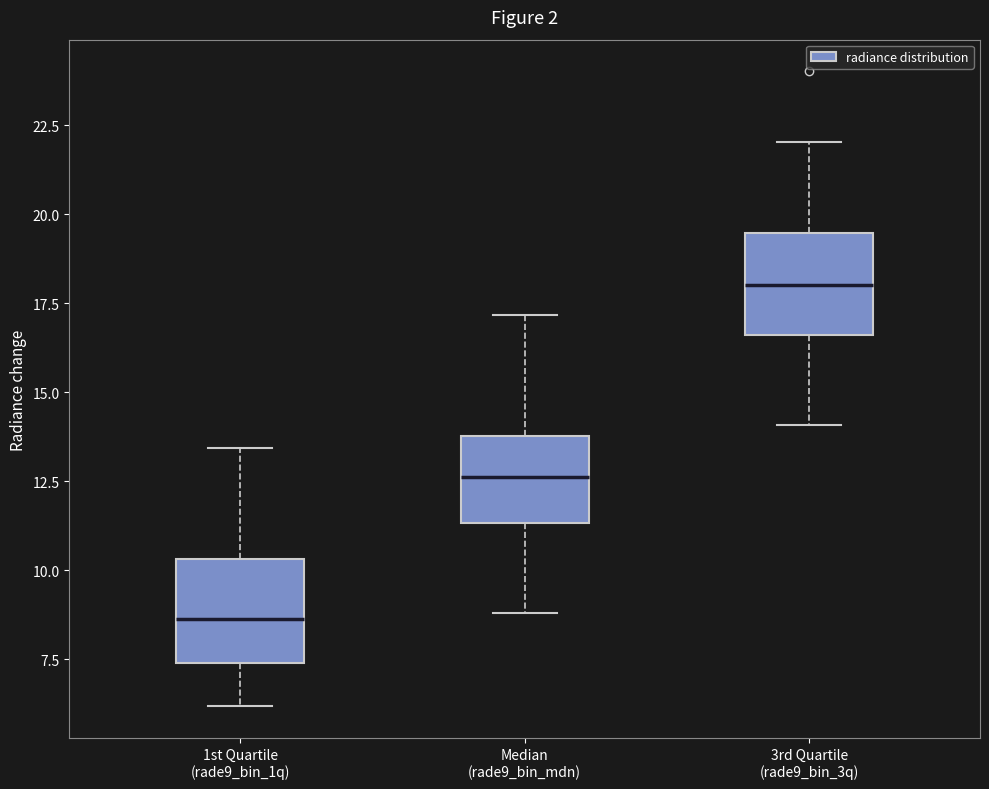

Reading left to right, transcribe this box plot: for each box, give where its median line is, the range the box spans, and where its two whiskers end, as read against the y-axis. The values are not printed on the chart, so give them approximately, as read against the axis.

1st Quartile (rade9_bin_1q): median 8.5, box 7.5 to 10.5, whiskers 6.0 to 13.5
Median (rade9_bin_mdn): median 12.5, box 11.5 to 14.0, whiskers 9.0 to 17.0
3rd Quartile (rade9_bin_3q): median 18.0, box 16.5 to 19.5, whiskers 14.0 to 22.0